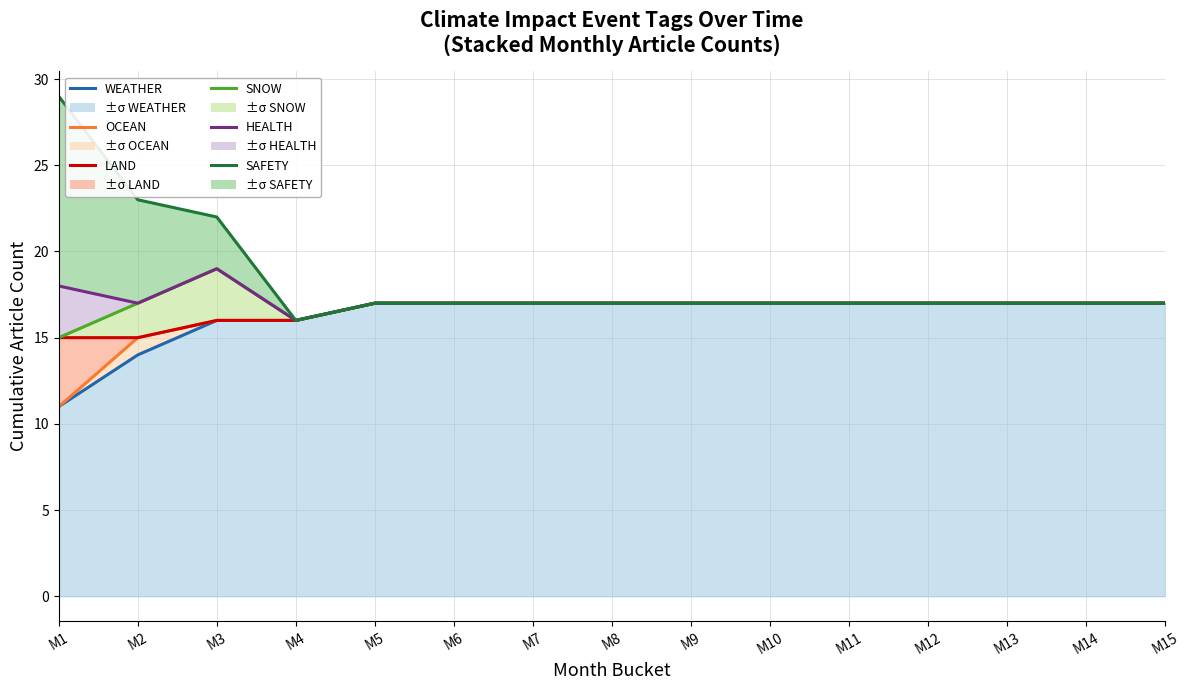

Rank the series by their maximum value, from lowest to highest.

WEATHER, OCEAN, LAND, SNOW, HEALTH, SAFETY